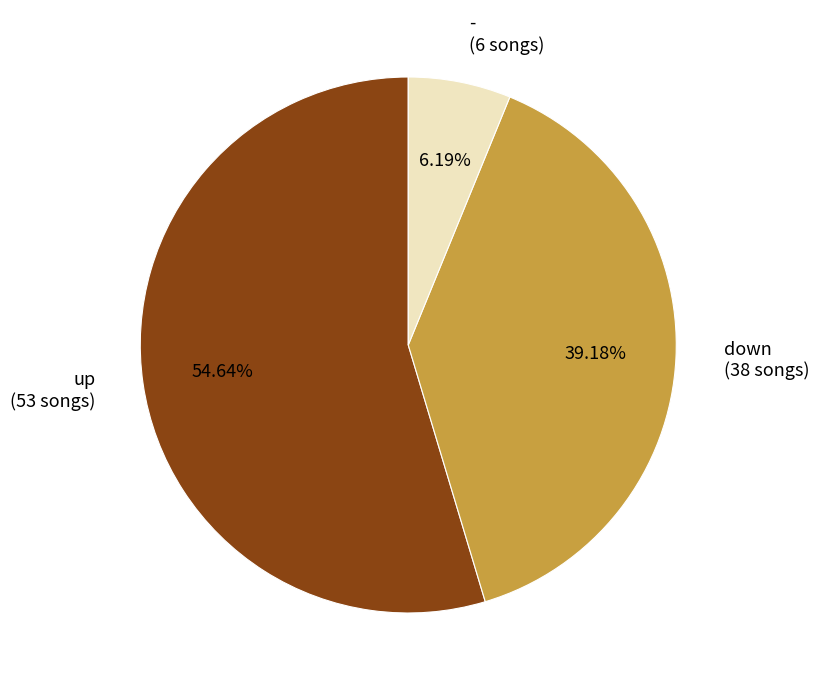

What portion of the pie excludes down?

60.8%